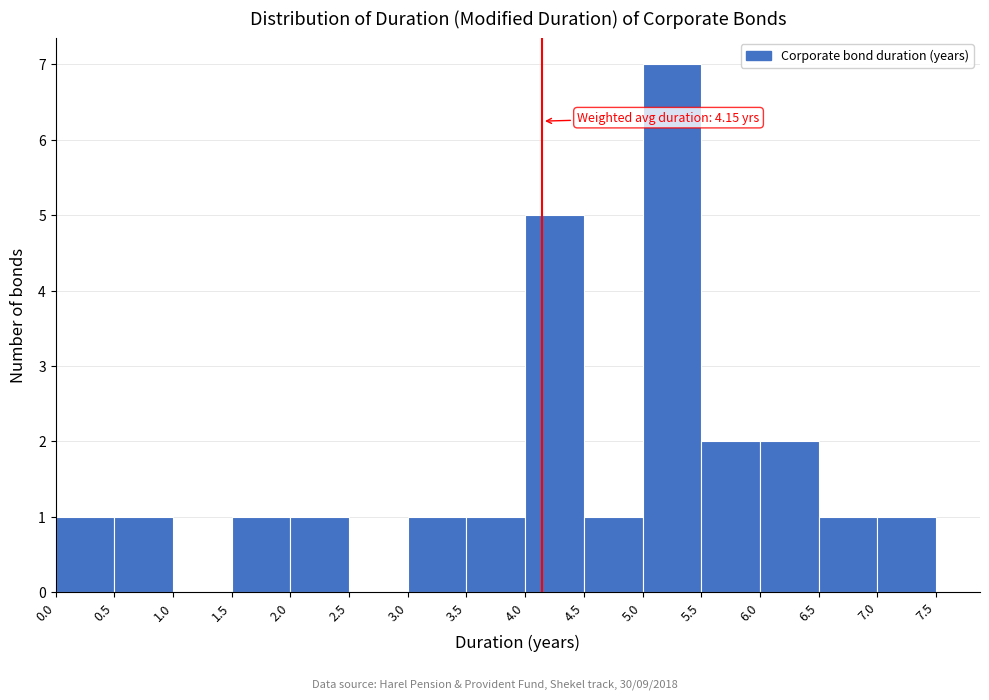

Which range on the x-axis has the tallest bar?

5.0 to 5.5